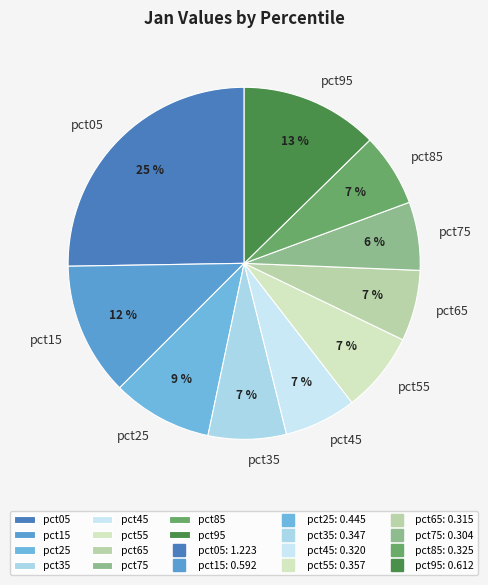

To the nearest percent, what is the average slice percentage?

10%